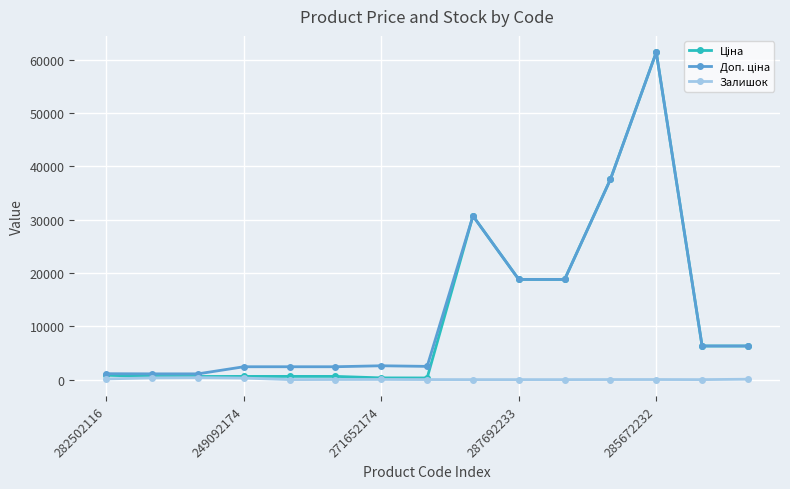

At how many categories does at least one series exceed 13556?

5